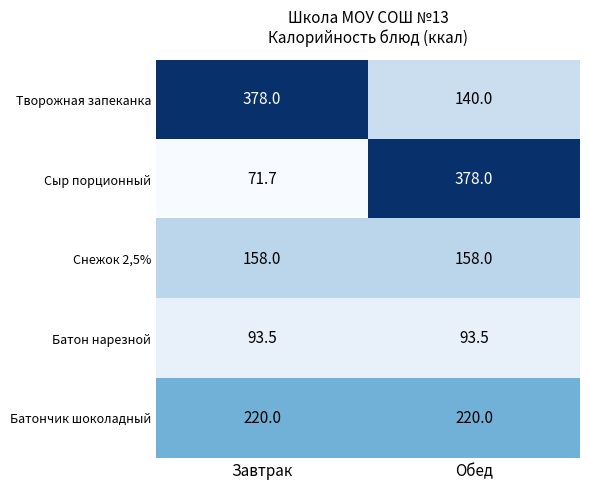

At how many categories does at least one series exceed 117?

2